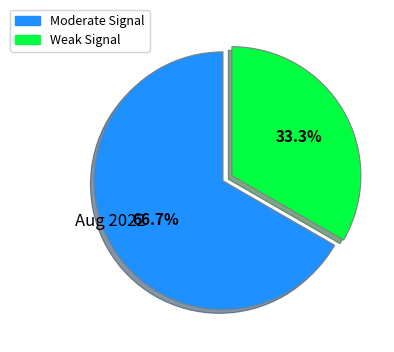

How many slices are in this pie chart?

2